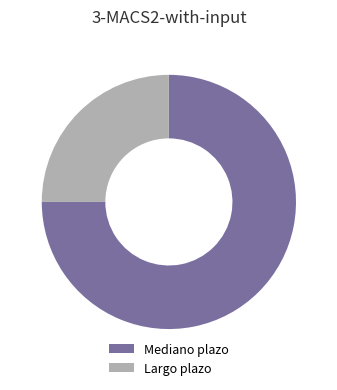

Is the sum of Mediano plazo and Largo plazo greater than half?

Yes